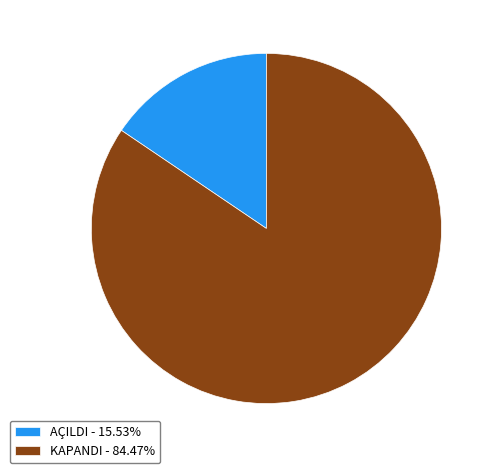

Approximately how many times larger is the value at AÇILDI compared to KAPANDI?

0.2